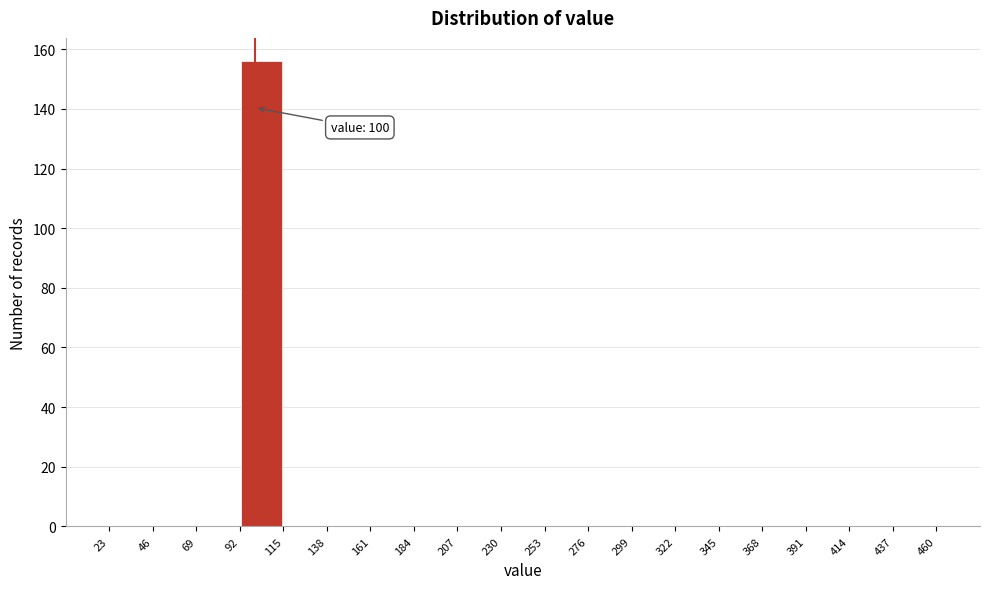

Over which range of the x-axis is the bar tallest?

92 to 115